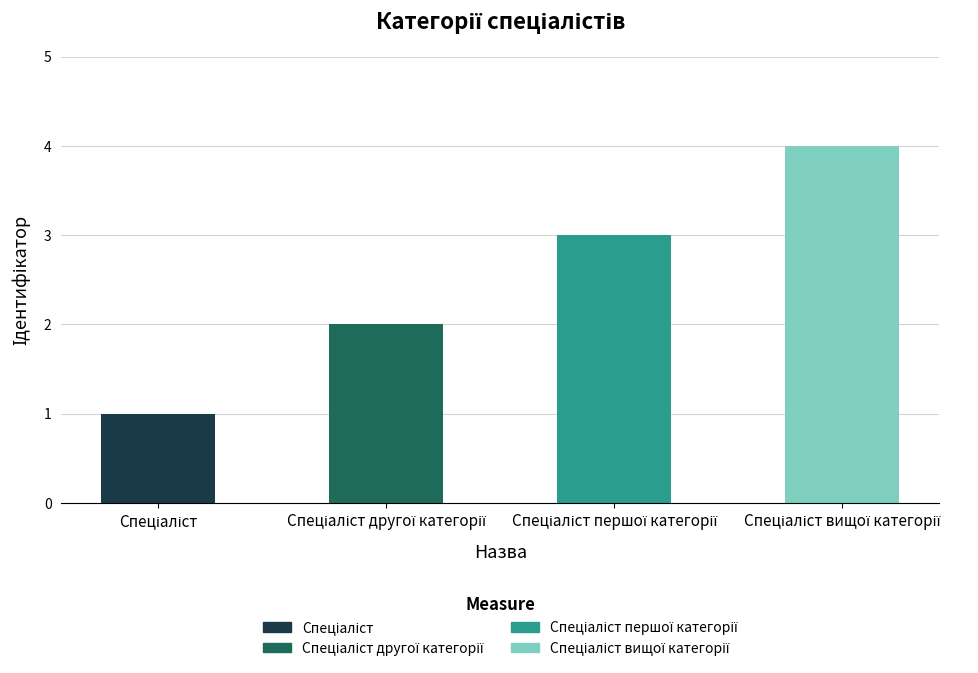

What is the greatest value displayed?

4